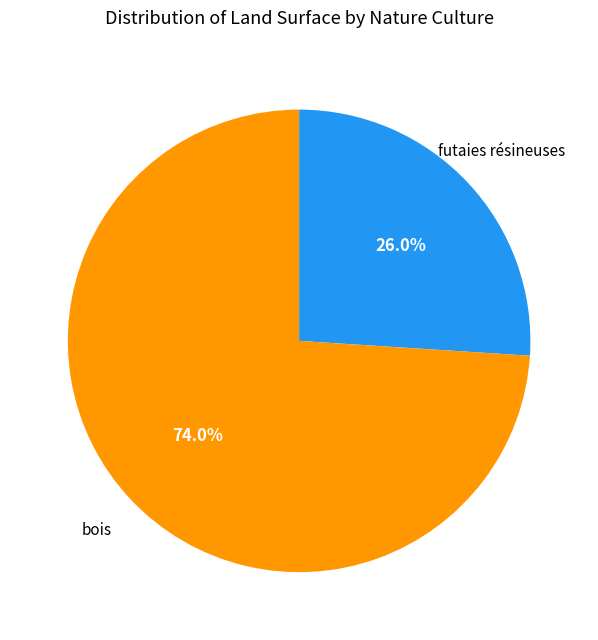

Does any single category account for the majority?

Yes